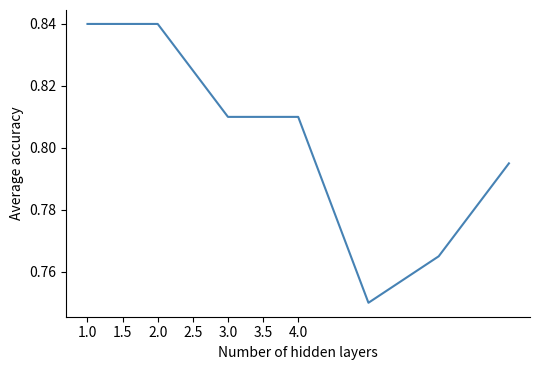

True or false: the data has more than 2 interior local peaks.

False